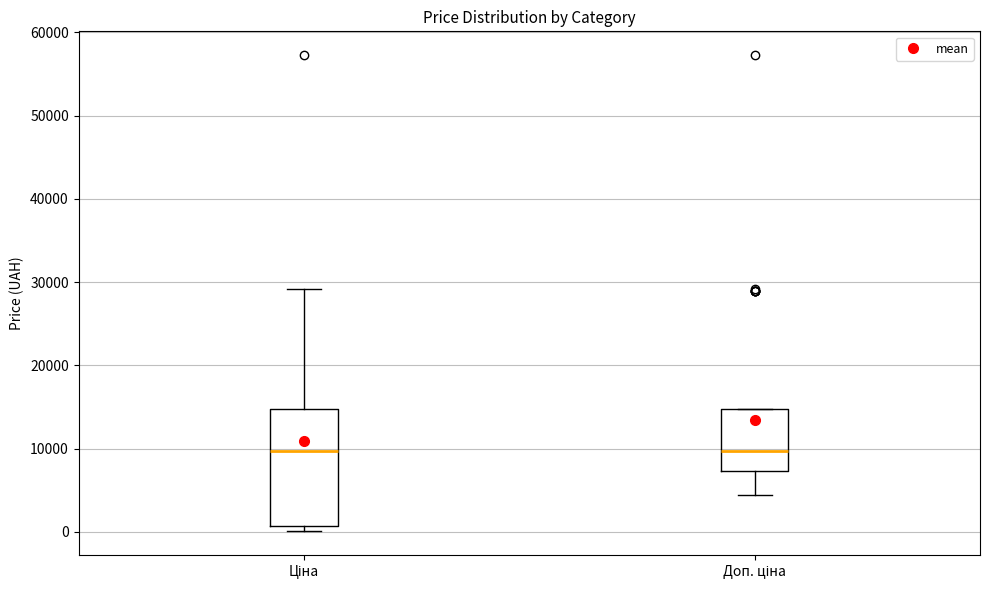

Where is the lower edge of the box for Доп. ціна on the y-axis? The values are not printed on the chart, so give them approximately, as read against the axis.

7000